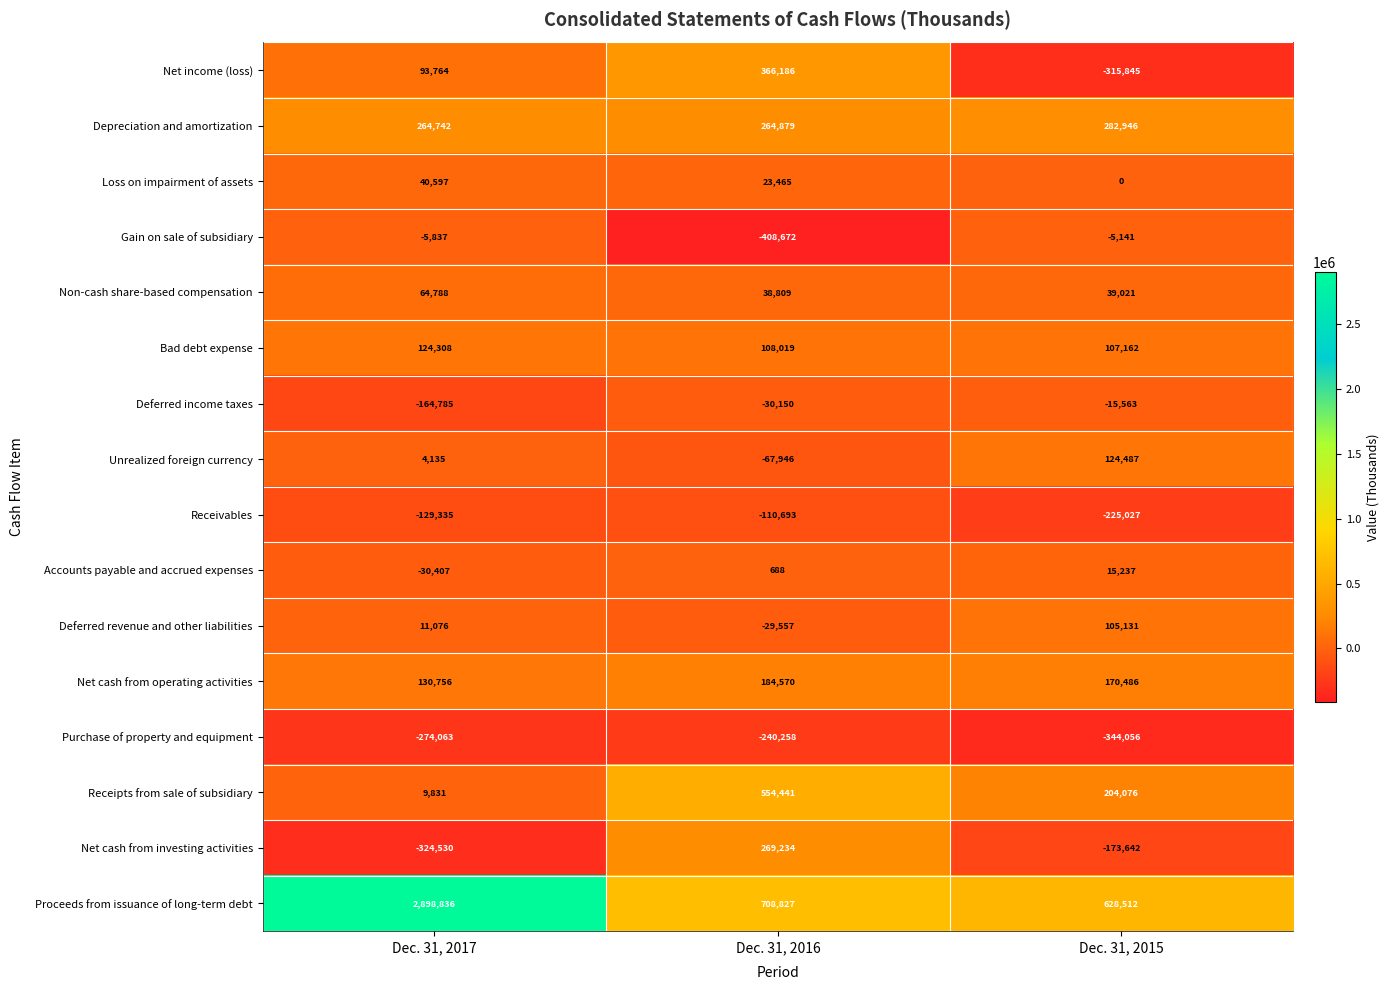

What is the difference between the Purchase of property and equipment values at Dec. 31, 2017 and Dec. 31, 2016?

33805